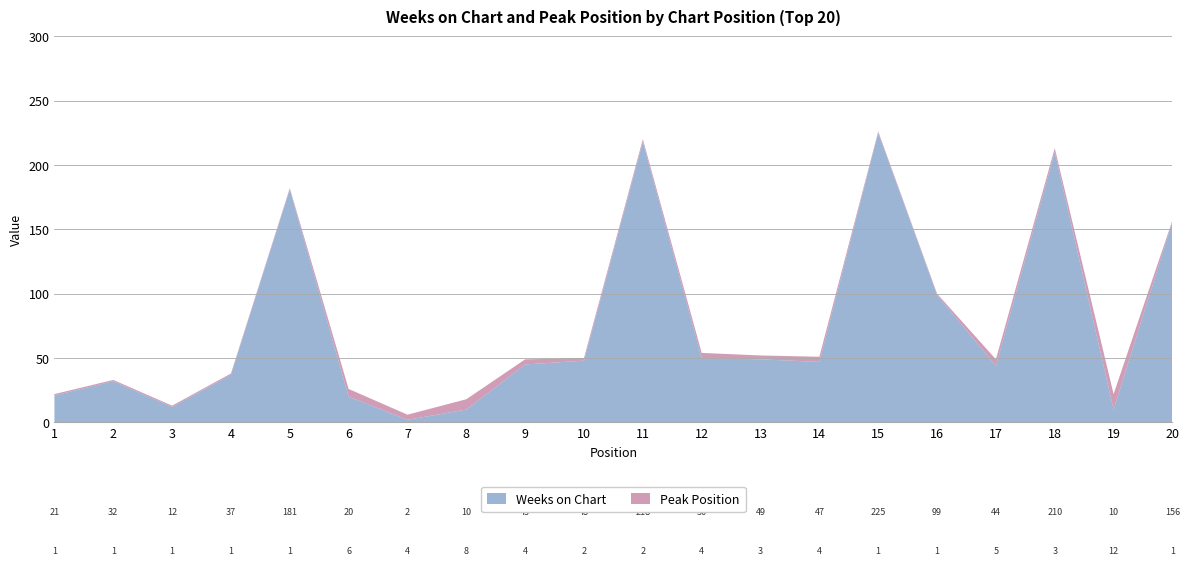

Reading left to right, extract all data points from this chart.

Weeks on Chart: 1=21	2=32	3=12	4=37	5=181	6=20	7=2	8=10	9=45	10=48	11=218	12=50	13=49	14=47	15=225	16=99	17=44	18=210	19=10	20=156
Peak Position: 1=1	2=1	3=1	4=1	5=1	6=6	7=4	8=8	9=4	10=2	11=2	12=4	13=3	14=4	15=1	16=1	17=5	18=3	19=12	20=1